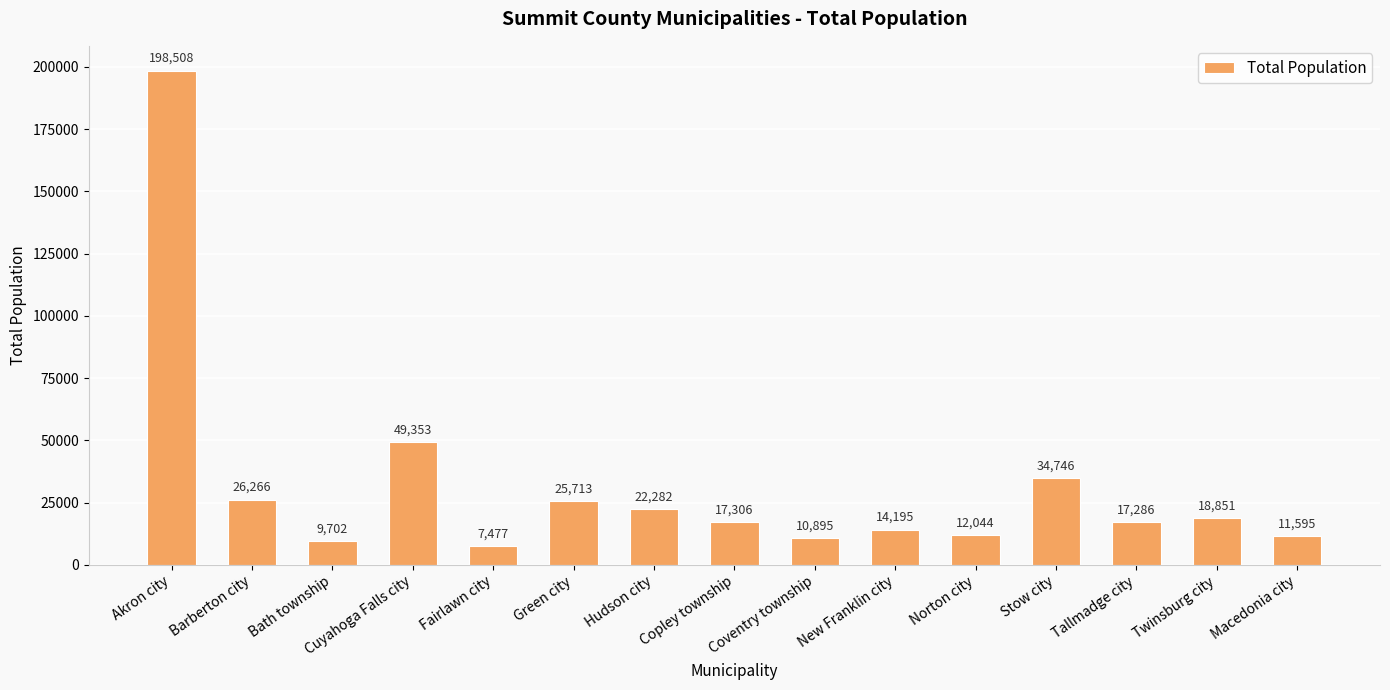

What position from the right is Hudson city?

9